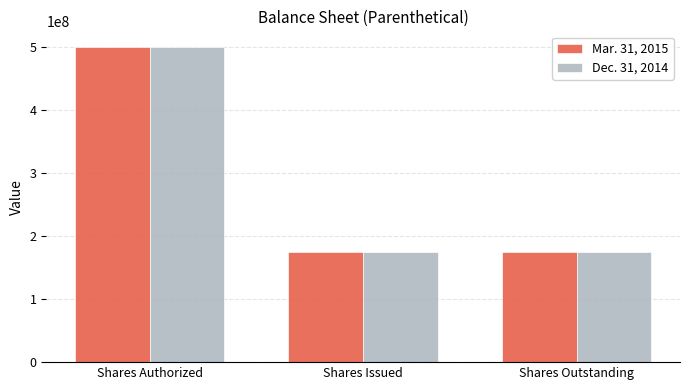

What is the label of the 3rd bar from the left?

Shares Outstanding